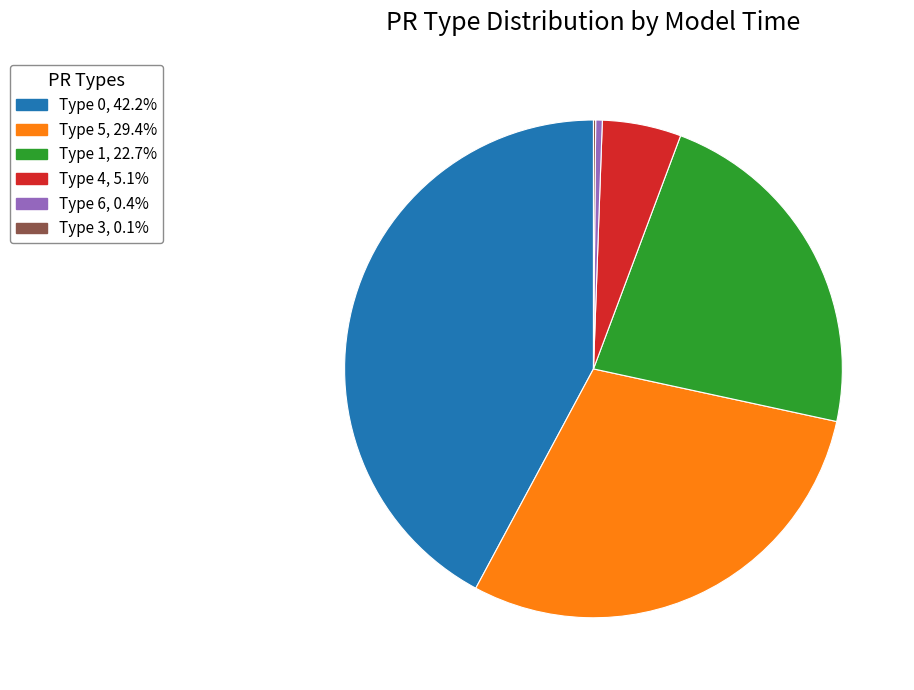

Do Type 0, 42.2% and Type 6, 0.4% together represent more than half of the pie?

No